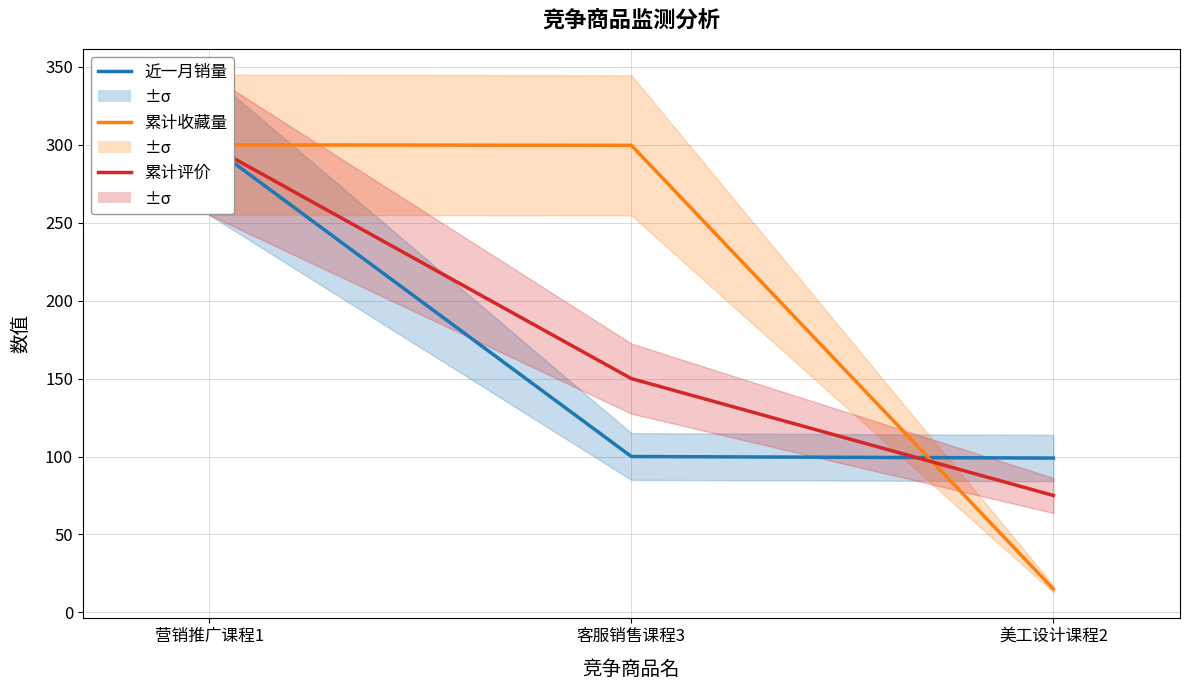

What is the difference between the second highest and minimum values in the 累计收藏量 series?

284.7